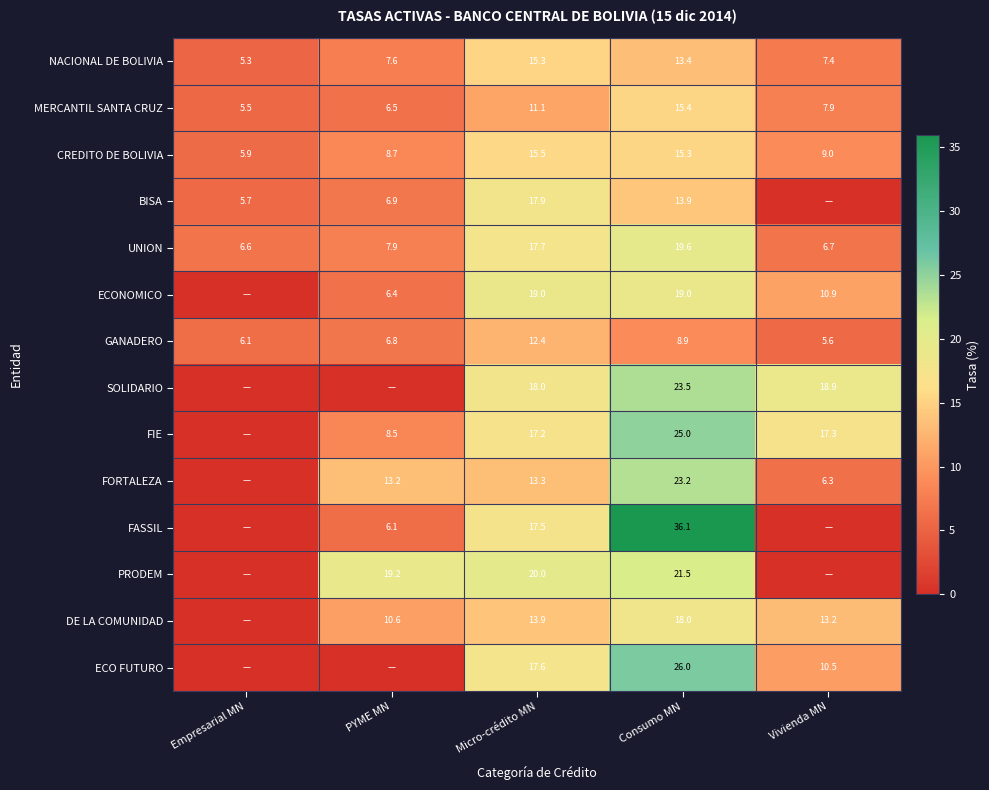

Is the value of UNION at Consumo MN greater than the value of FIE at Consumo MN?

No